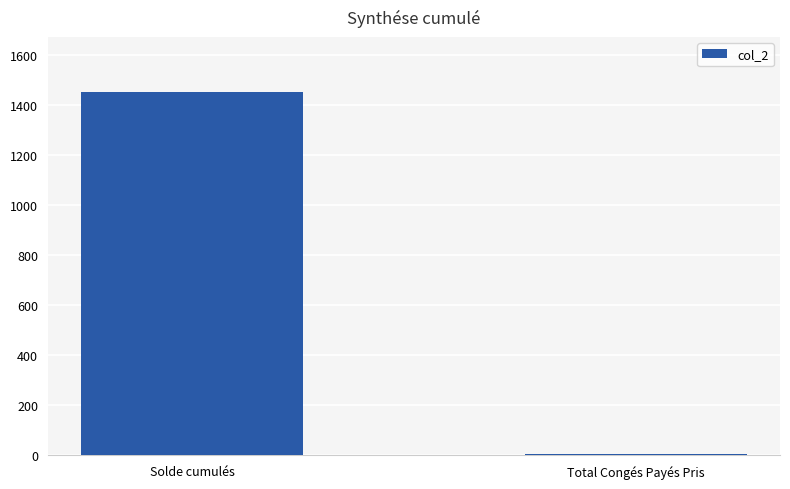

Rank the categories by value from highest to lowest.

Solde cumulés, Total Congés Payés Pris